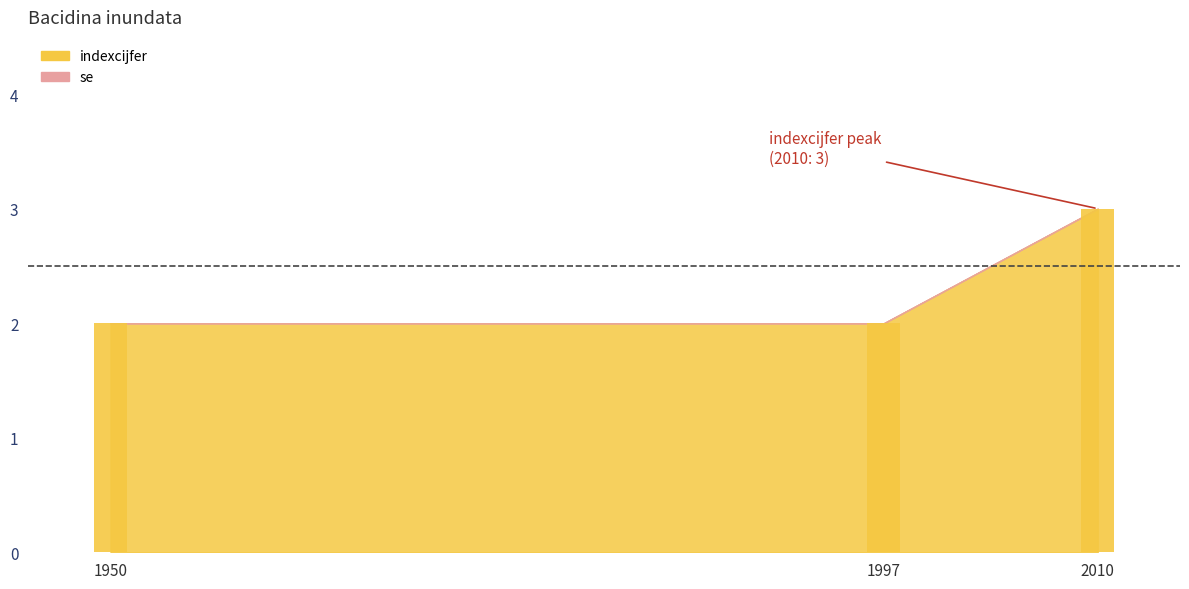

What is the difference between the maximum and minimum values in the indexcijfer series?

1